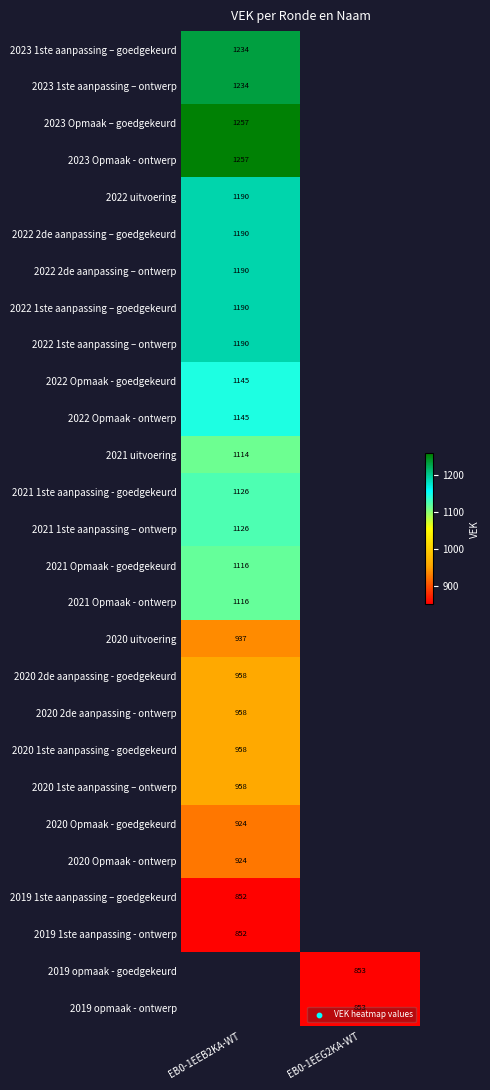

What is the smallest value displayed?

852.0